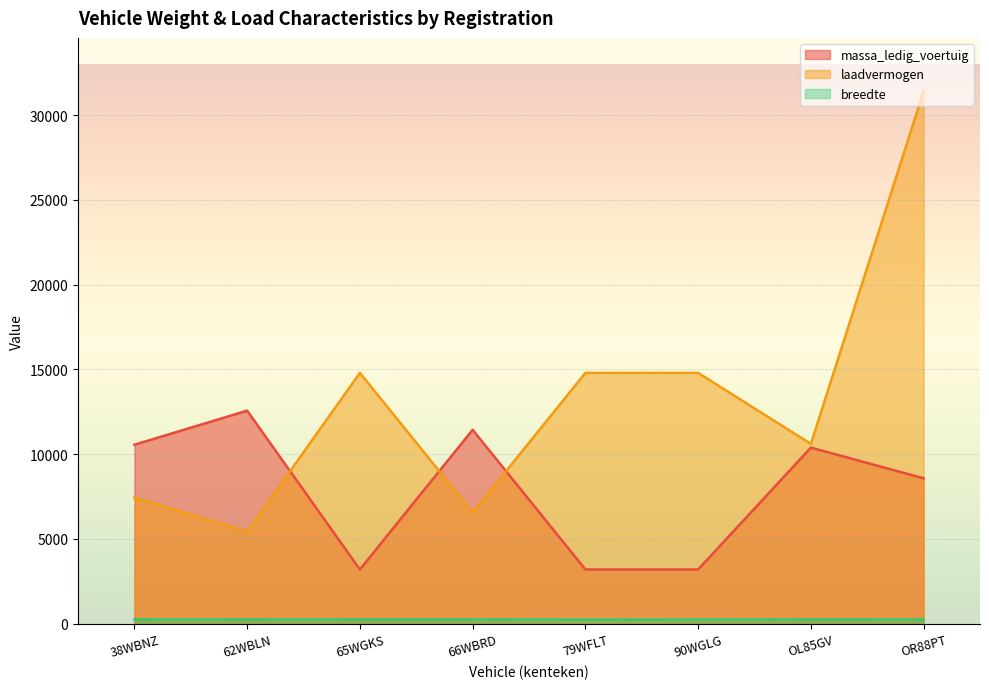

True or false: laadvermogen and breedte intersect in this chart.

False